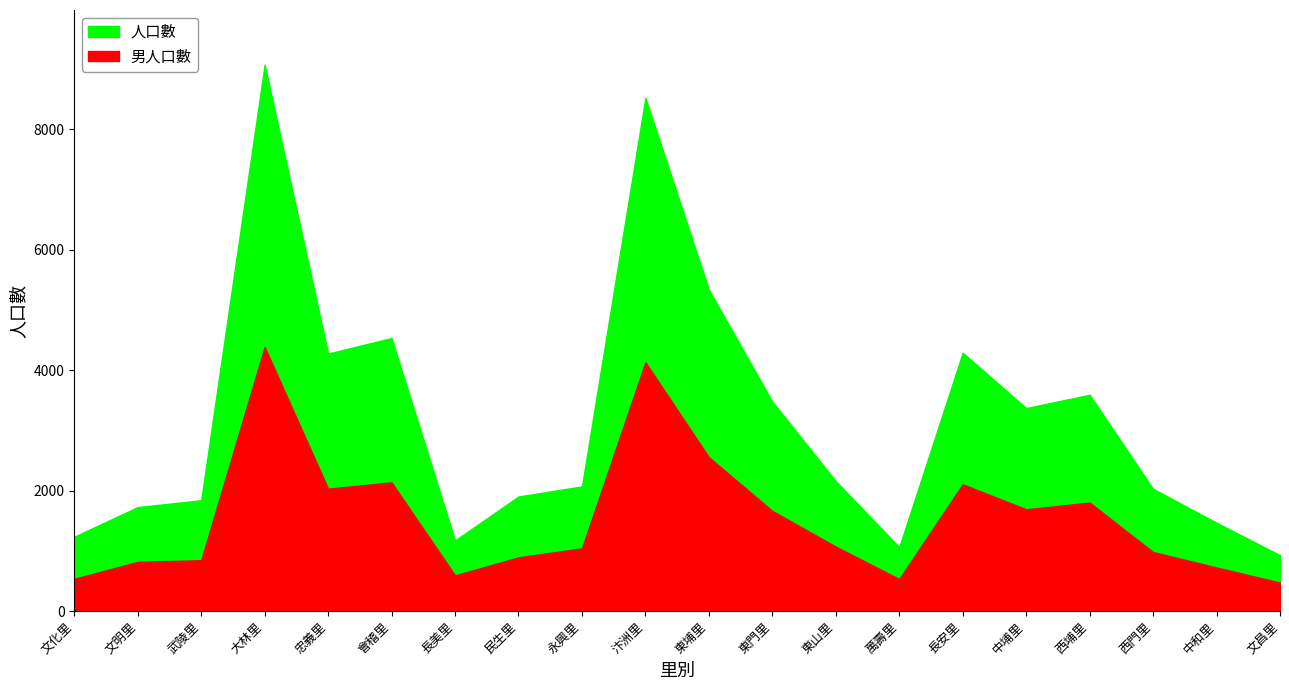

What is the label of the 15th point from the left?

長安里